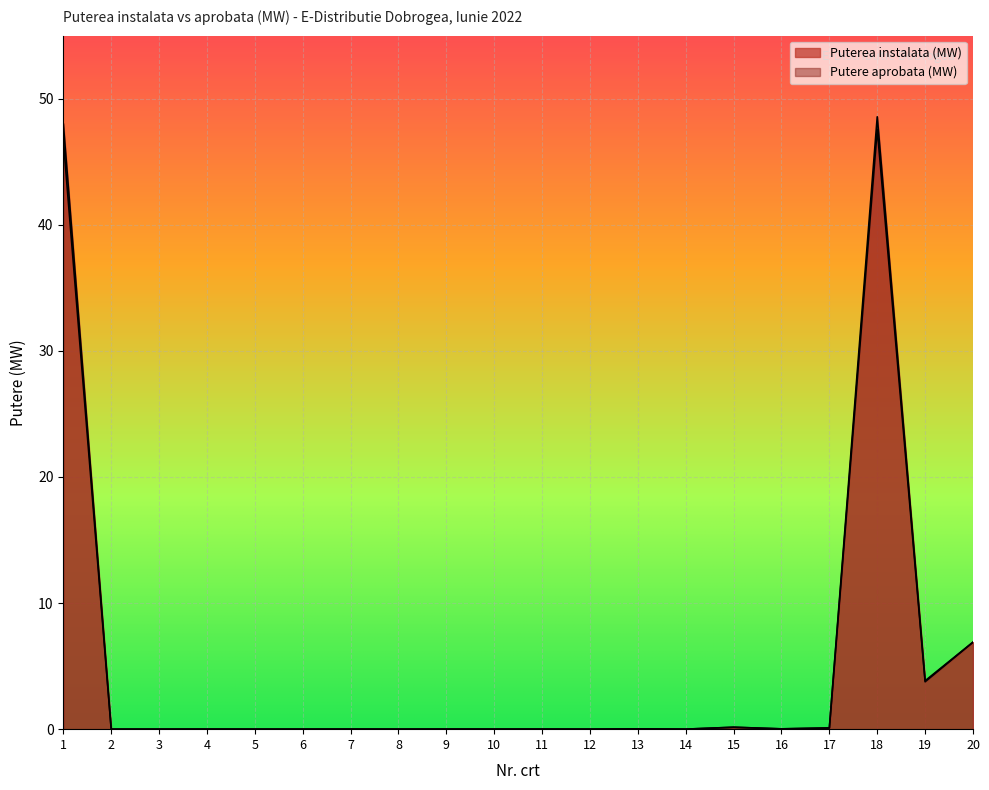

True or false: Putere aprobata (MW) and Puterea instalata (MW) intersect in this chart.

False